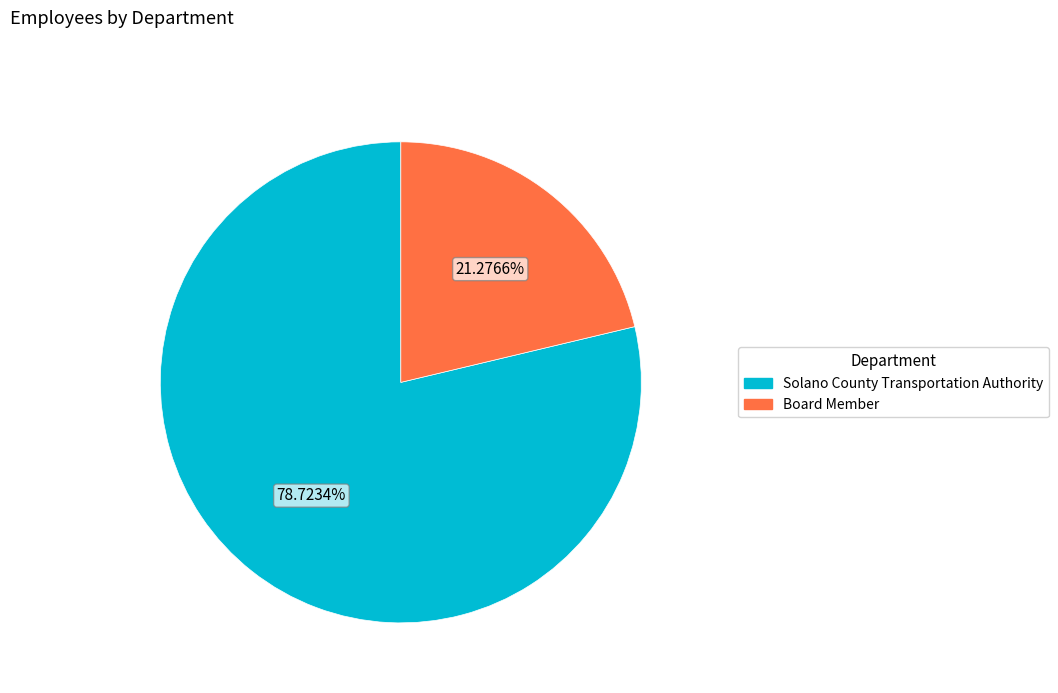

What percentage is NOT represented by Solano County Transportation Authority?

21.3%